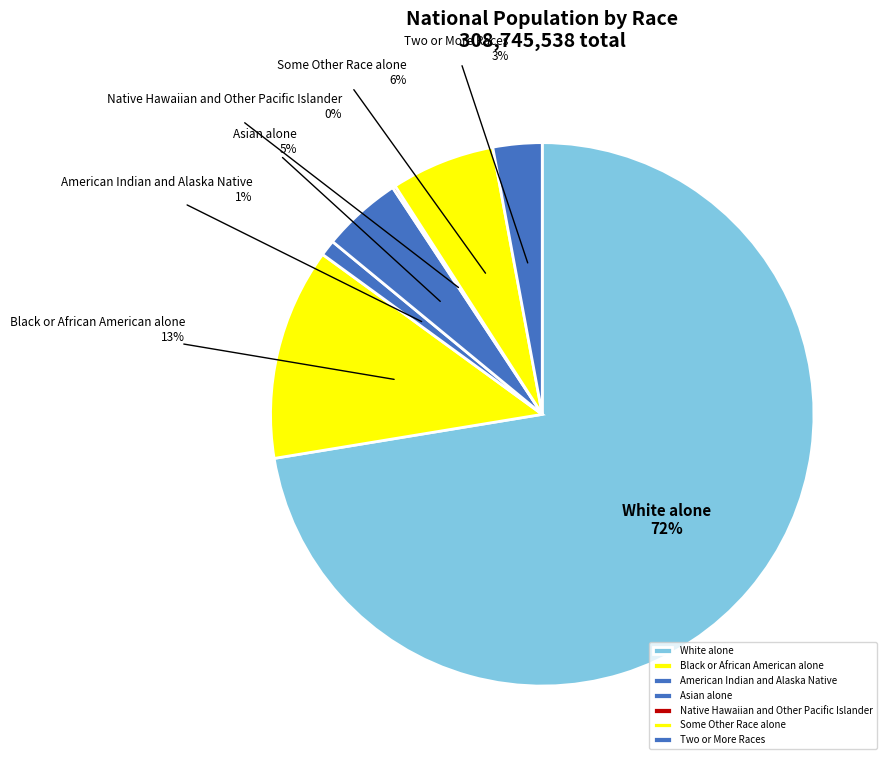

True or false: White alone accounts for 72% of the total.

True